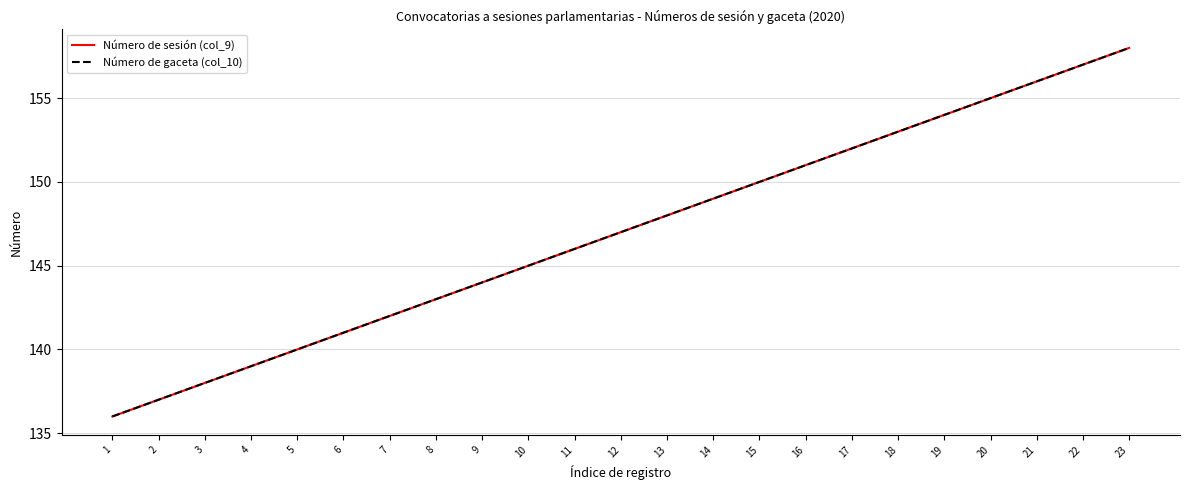

Rank the series at 11 from lowest to highest value.

Número de sesión (col_9), Número de gaceta (col_10)